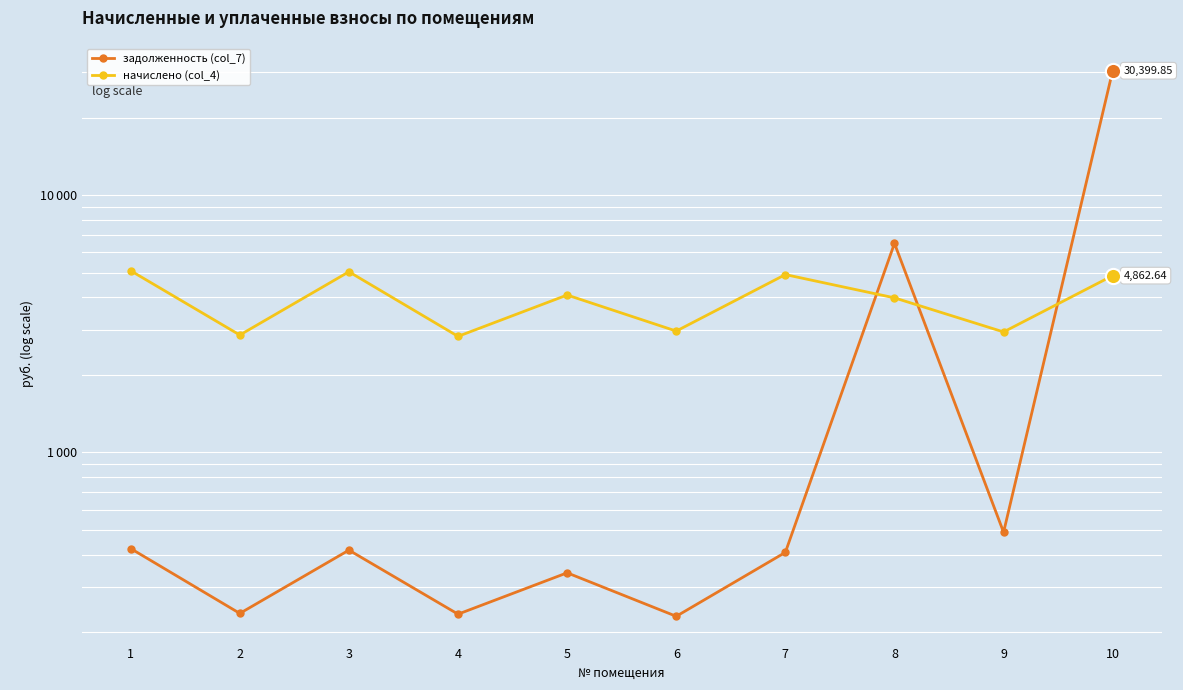

Which series reaches the maximum Y coordinate?

задолженность (col_7)